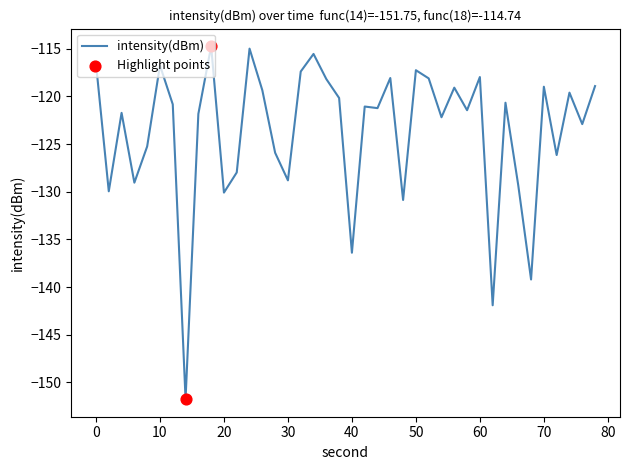

What is the maximum value shown in the chart?

-114.7